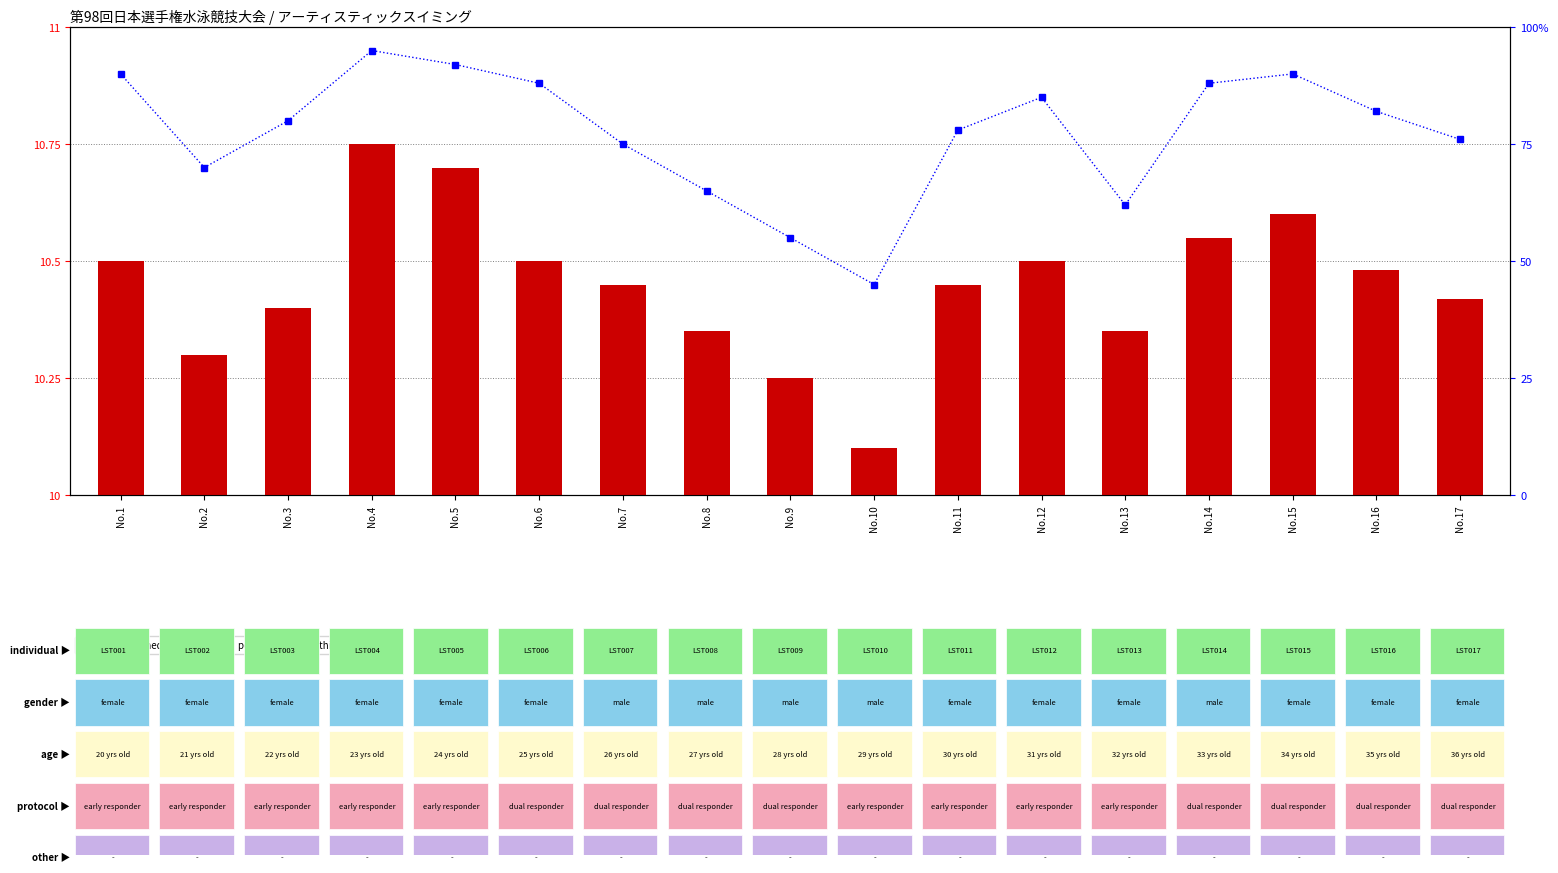

True or false: percentile rank within the sample has a value of 78.0 at No.11.

True